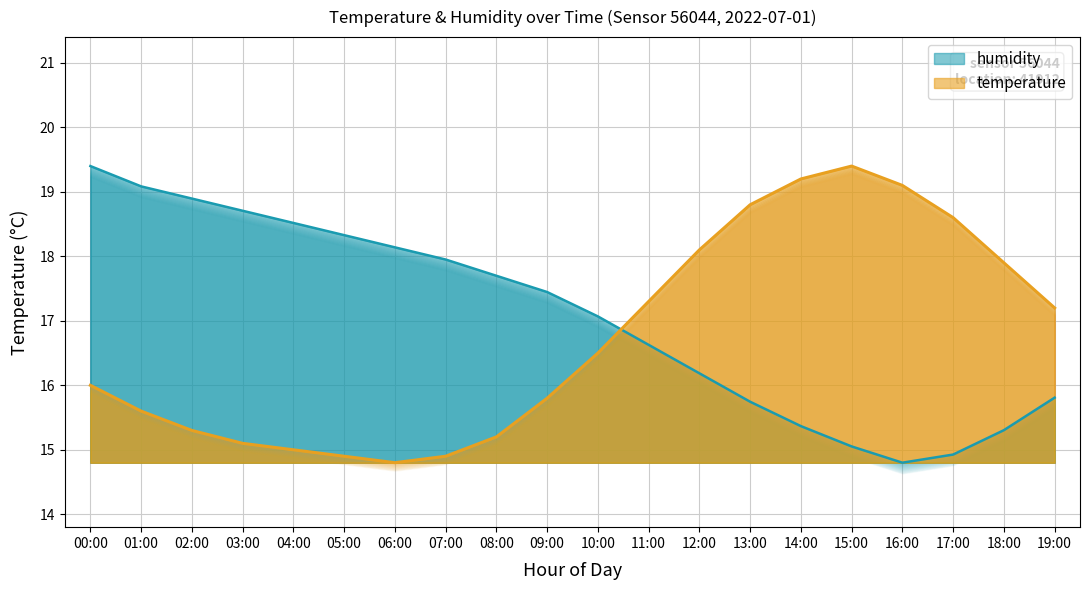

How many data points in temperature are above 16?

10